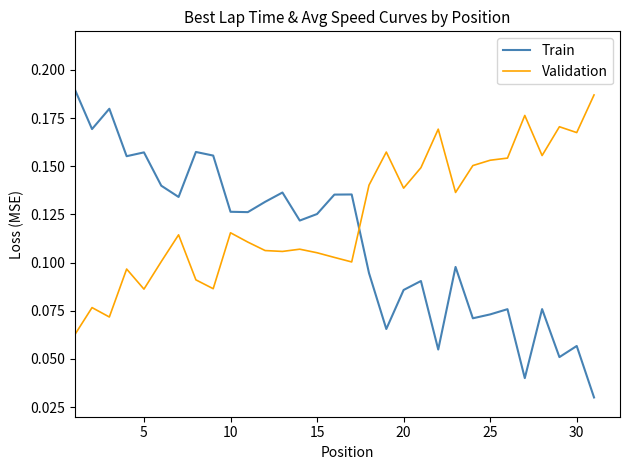

Which series ends up on top after the final intersection of Validation and Train?

Validation